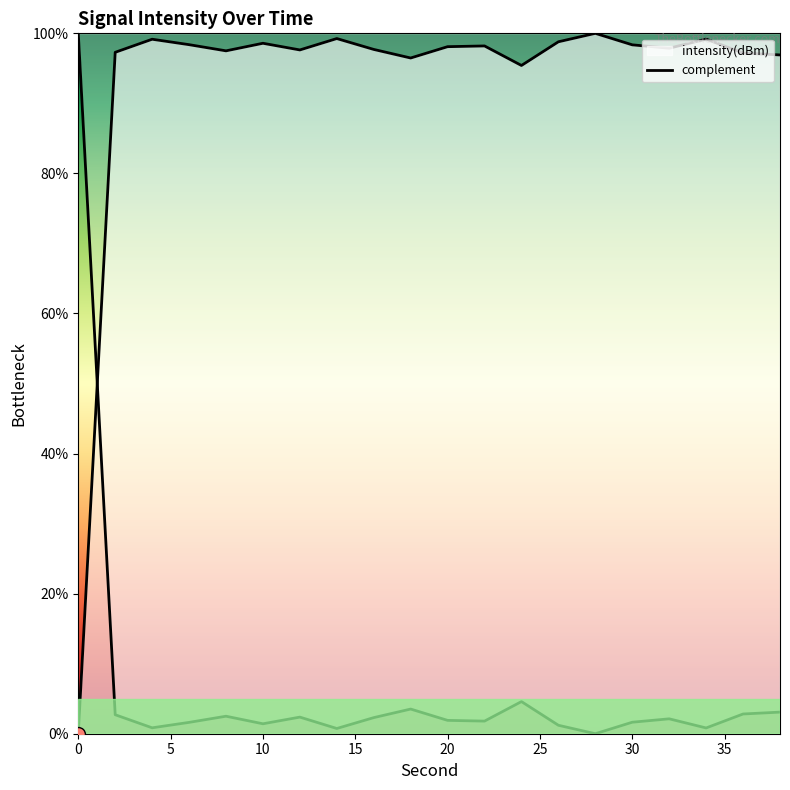

What is the ratio of the value at 32 to the value at 20?

1.0